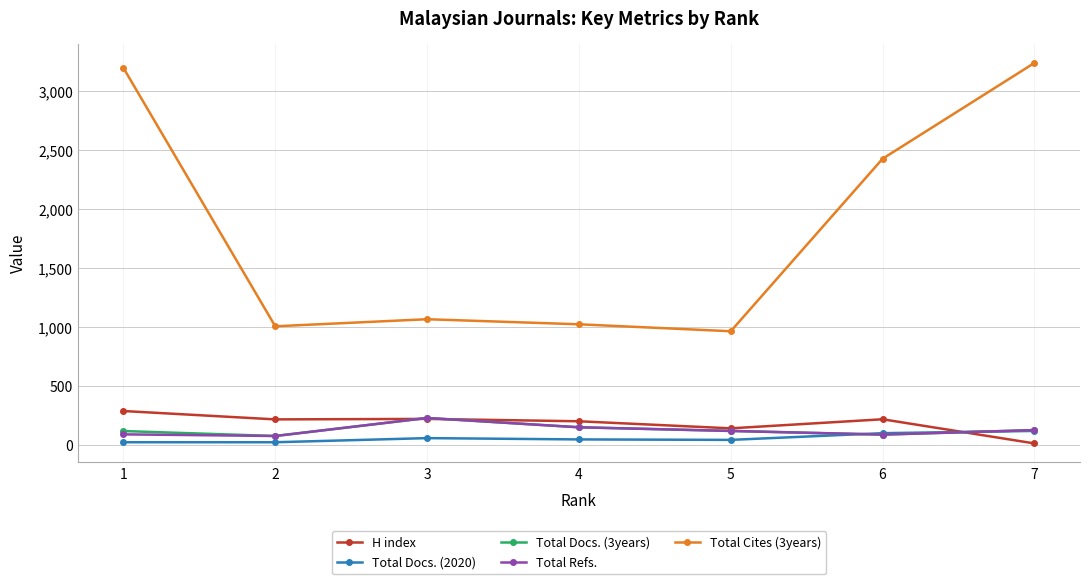

Where is Total Cites (3years) nearest to the value 2103?

6